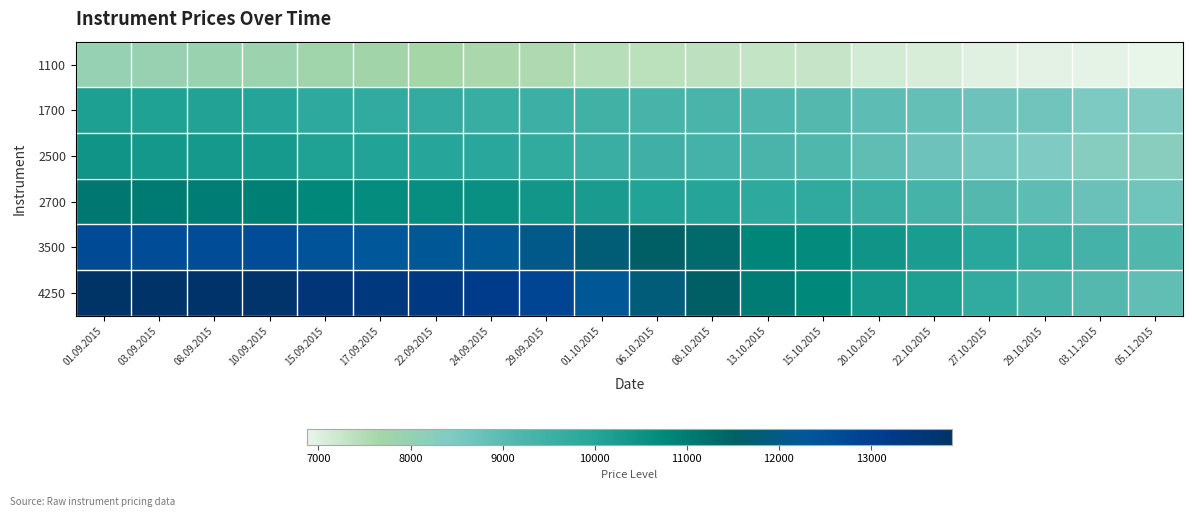

Rank the series at 08.10.2015 from highest to lowest value.

4250, 3500, 2700, 2500, 1700, 1100